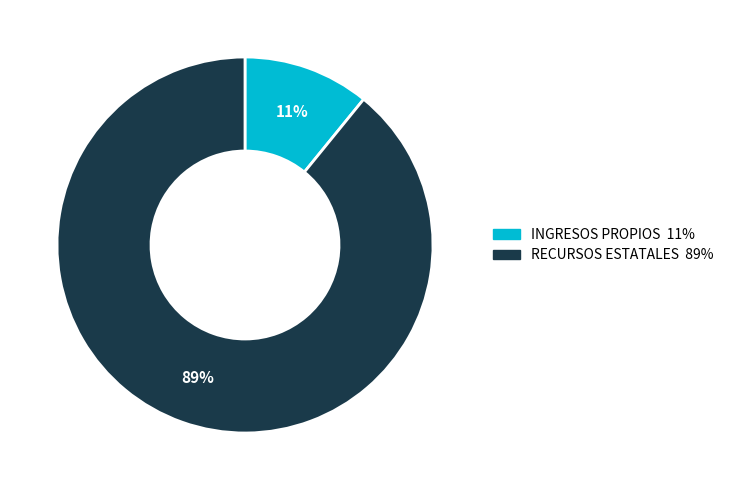

Do INGRESOS PROPIOS and RECURSOS ESTATALES together represent more than half of the pie?

Yes